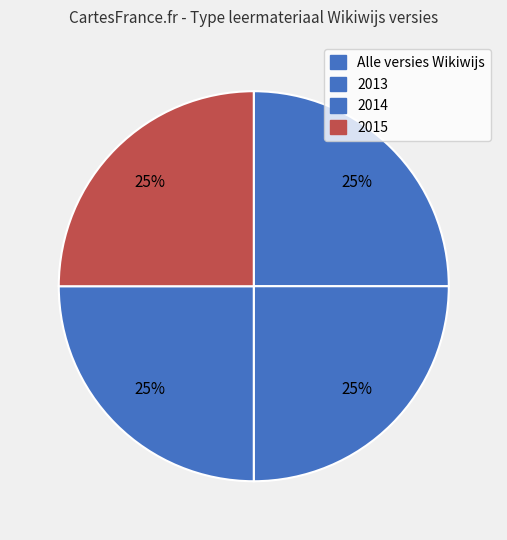

Approximately how many times larger is the value at 2015 compared to 2013?

1.0